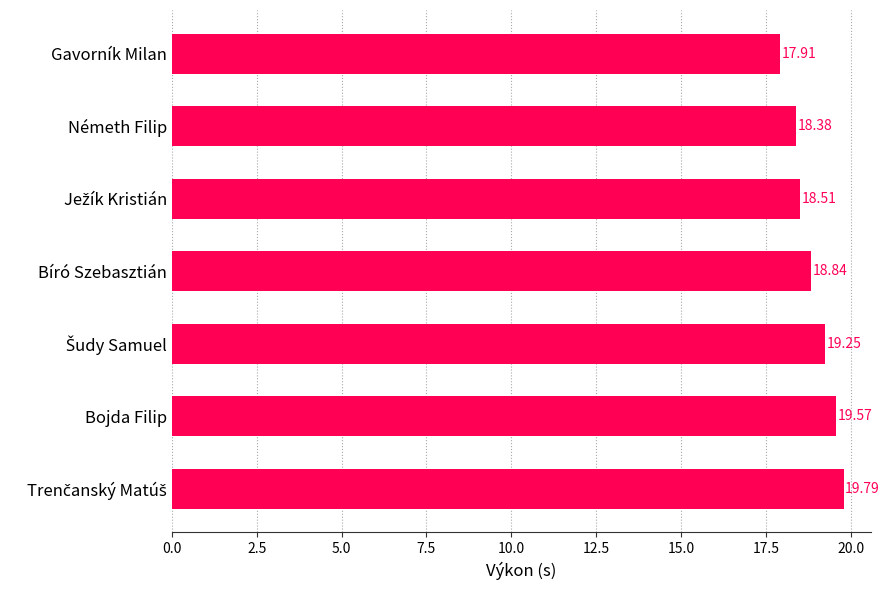

Where is the data nearest to the value 18?

Gavorník Milan